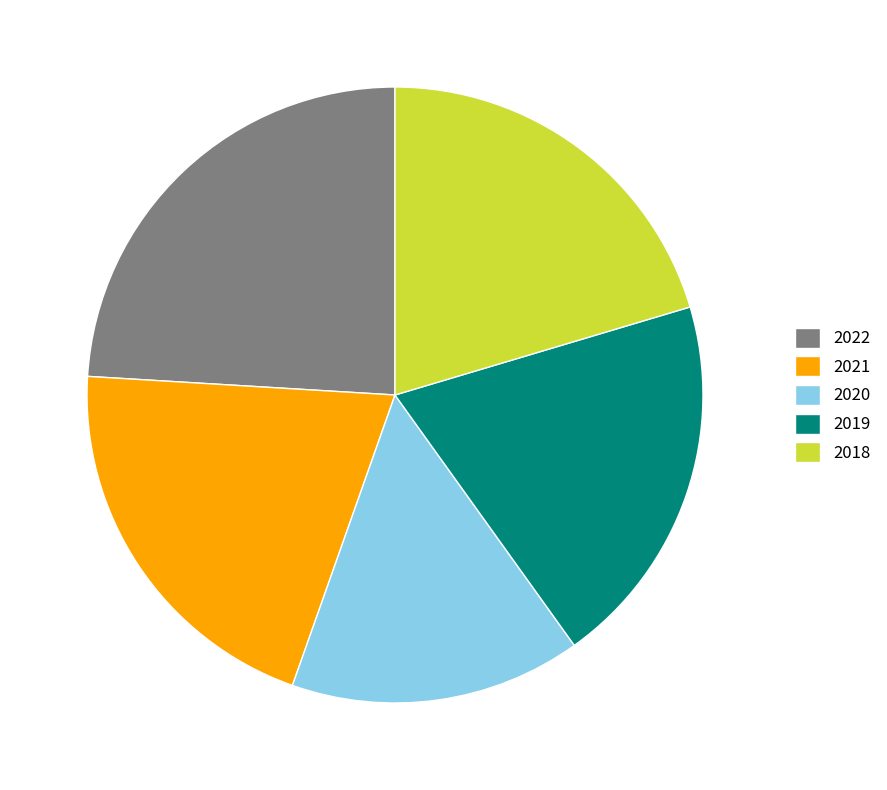

The 2019 slice represents 7% of the pie. True or false?

False